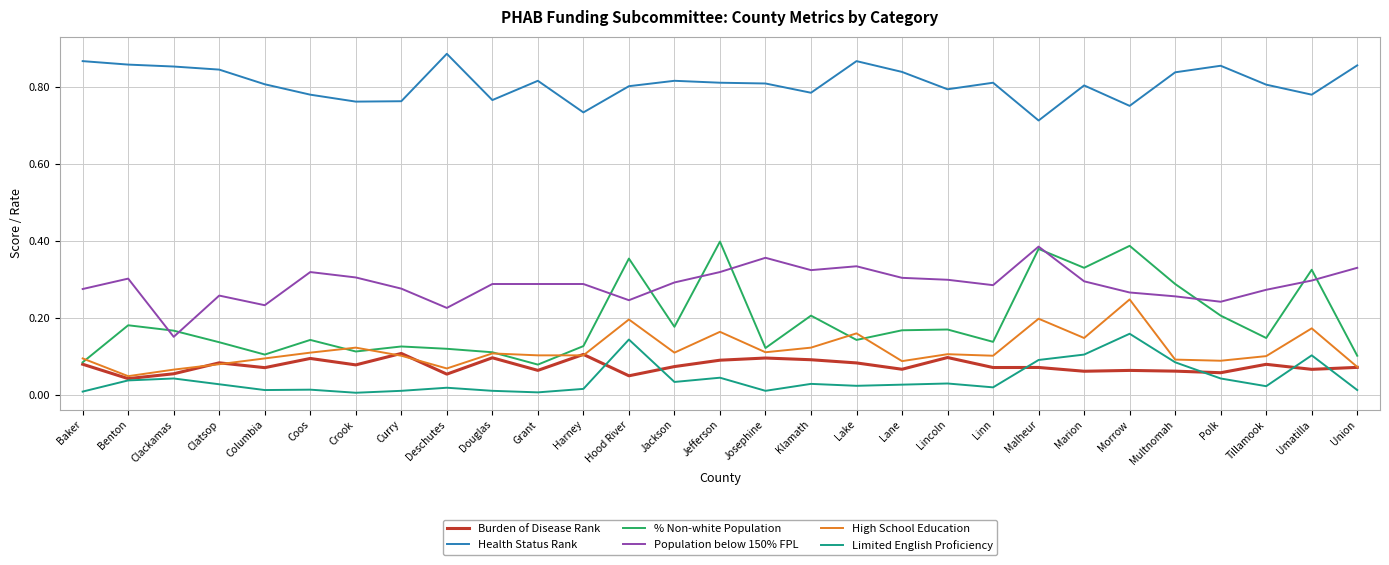

True or false: High School Education and Health Status Rank cross at least once.

False